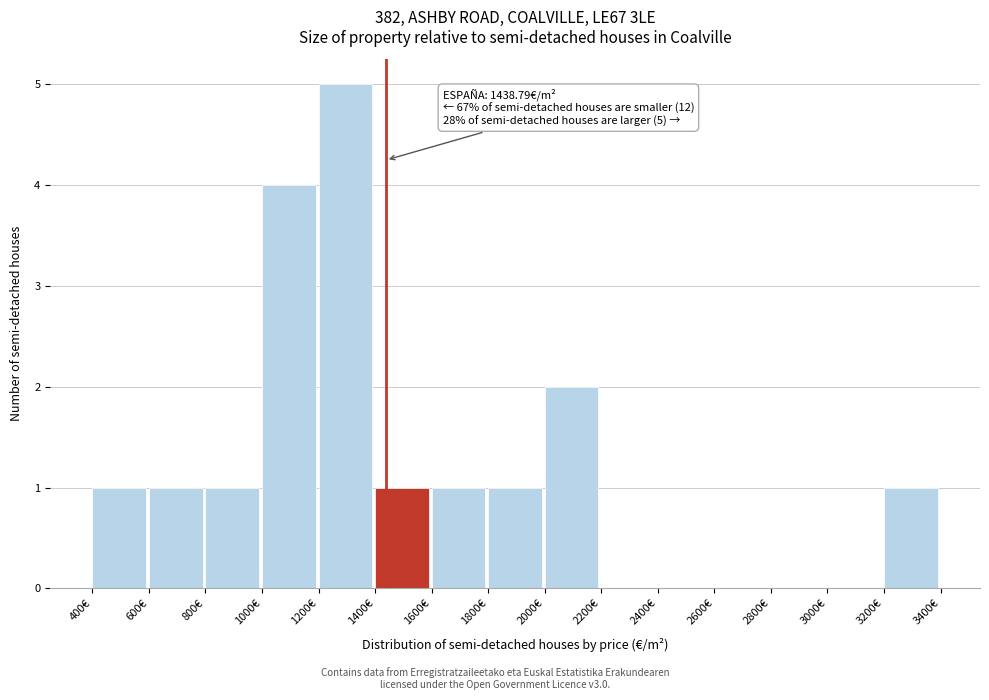

Which range on the x-axis has the tallest bar?

1200 to 1400